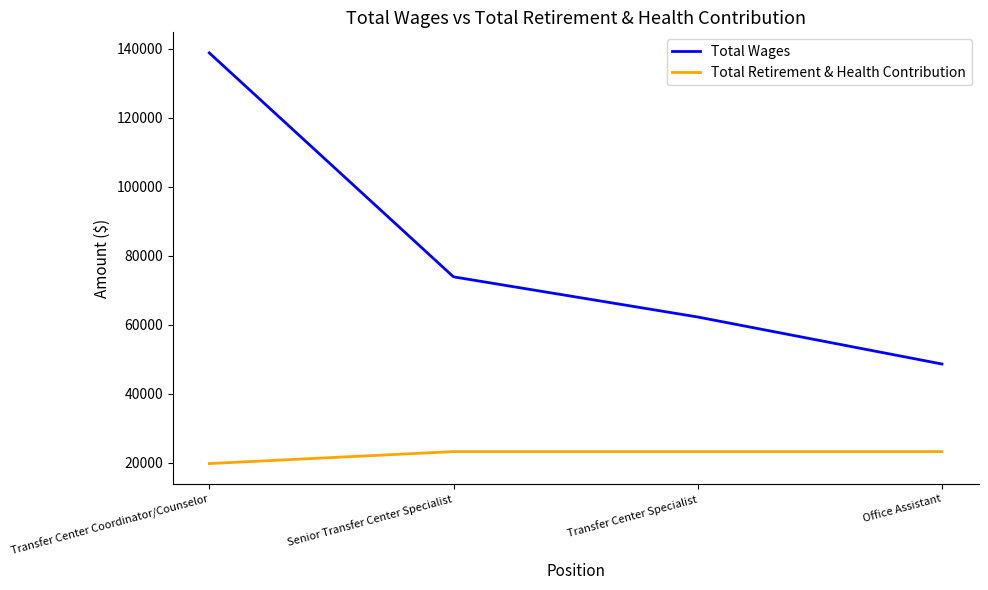

True or false: Total Wages and Total Retirement & Health Contribution cross at least once.

False